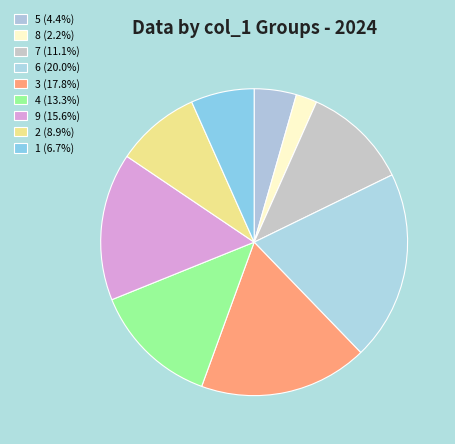

Which category has the smallest portion of the pie?

col_1=8